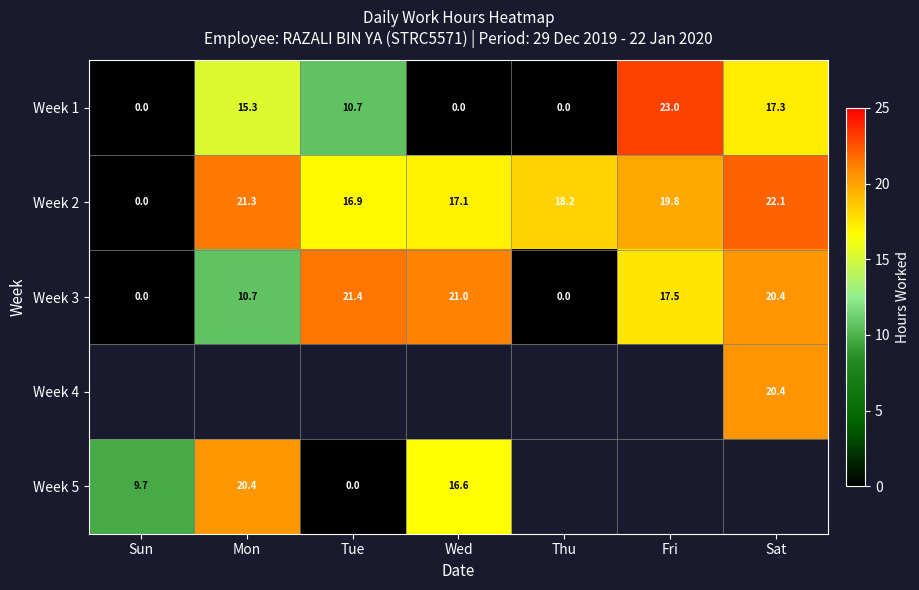

At which label is Week 2 closest to 11?

Tue